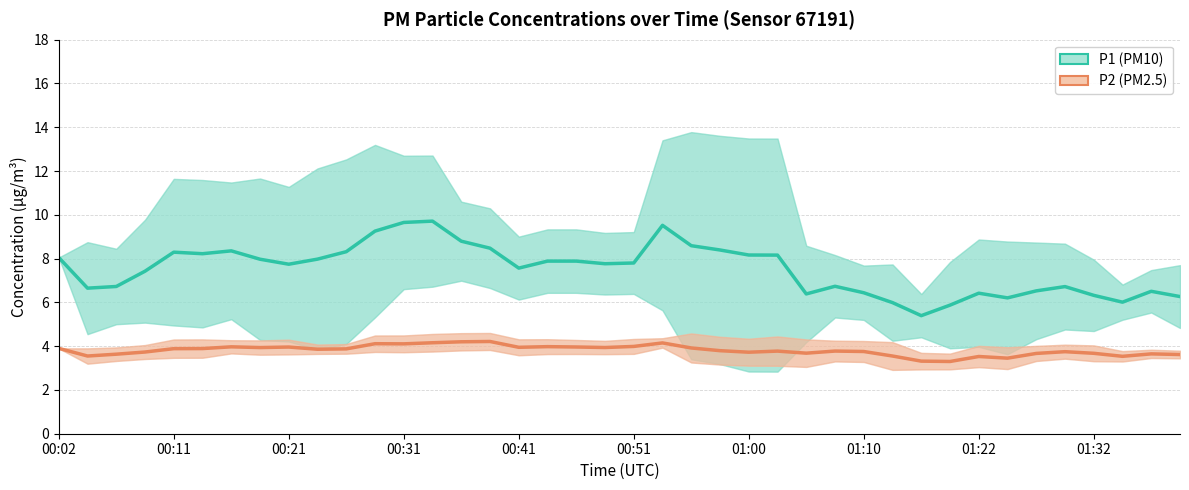

How many lines are shown in the chart?

2